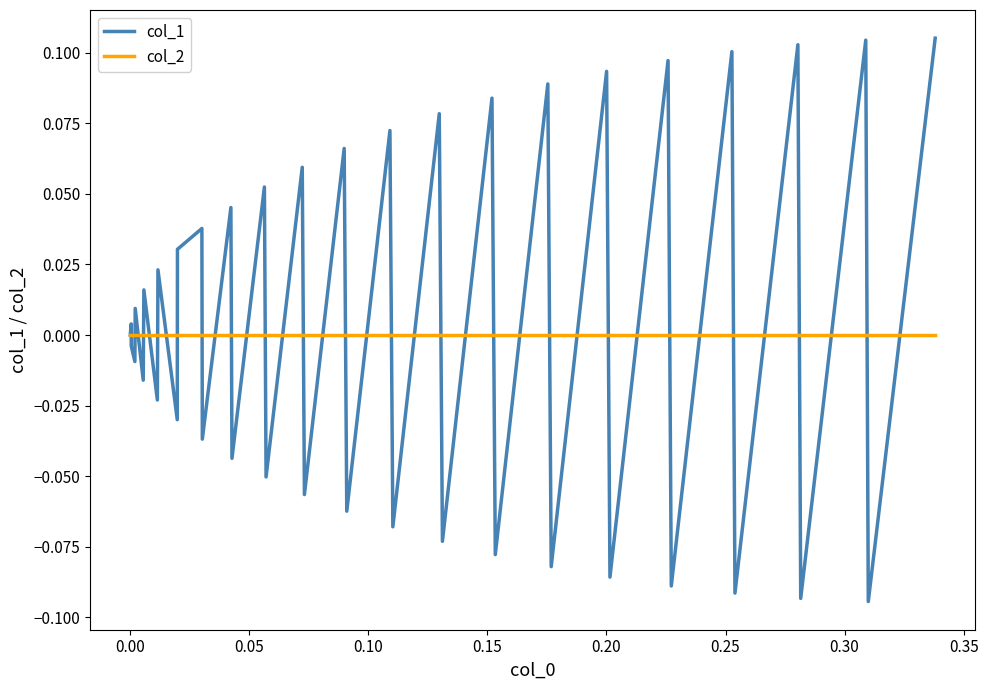

List the series in order of their peak value, lowest first.

col_2, col_1